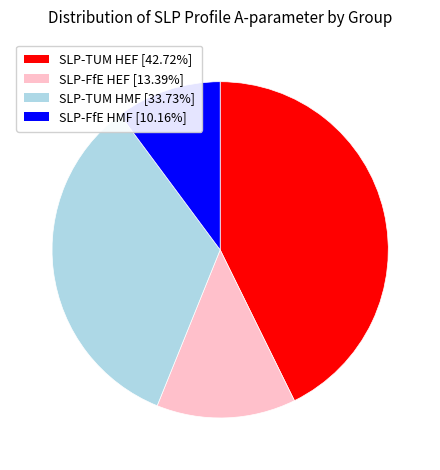

Is there a majority slice in this chart?

No